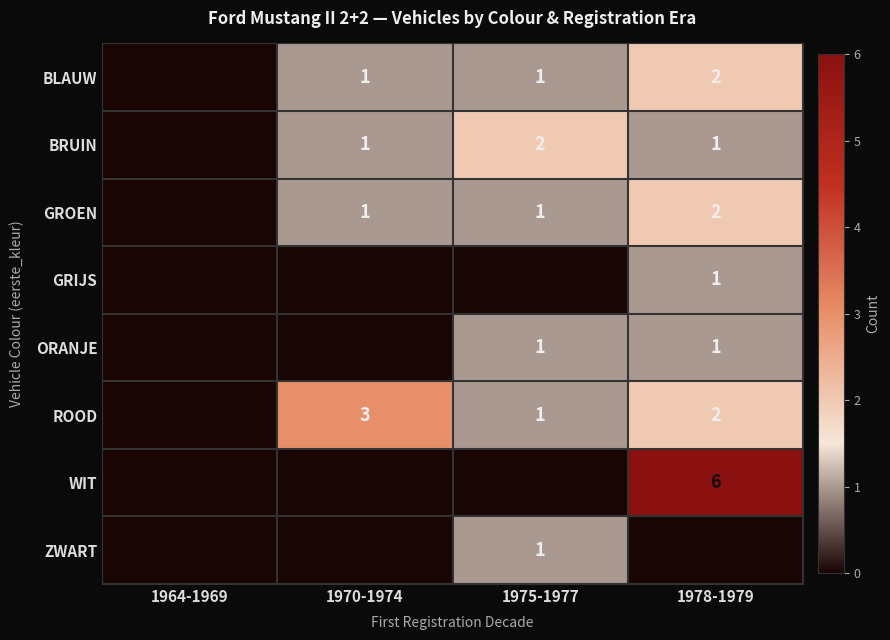

Is the value of ROOD at 1970-1974 greater than the value of GRIJS at 1978-1979?

Yes